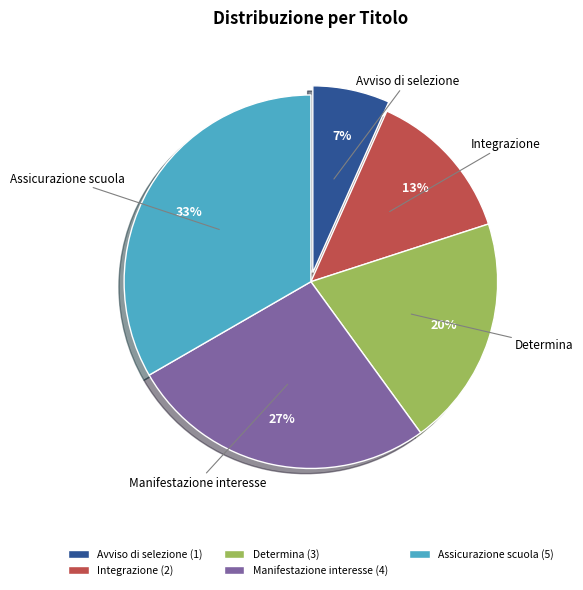

To the nearest percent, what is the difference between the Determina and Avviso di selezione slice percentages?

13%